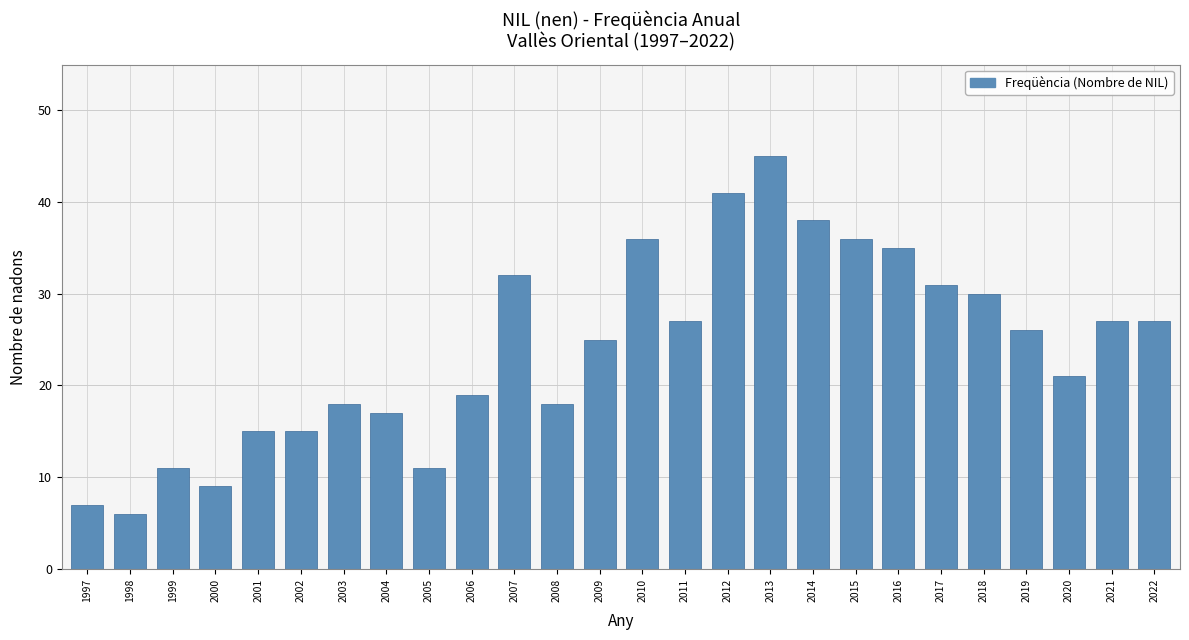

Reading left to right, what are all the values shown in this chart?

1997=7	1998=6	1999=11	2000=9	2001=15	2002=15	2003=18	2004=17	2005=11	2006=19	2007=32	2008=18	2009=25	2010=36	2011=27	2012=41	2013=45	2014=38	2015=36	2016=35	2017=31	2018=30	2019=26	2020=21	2021=27	2022=27